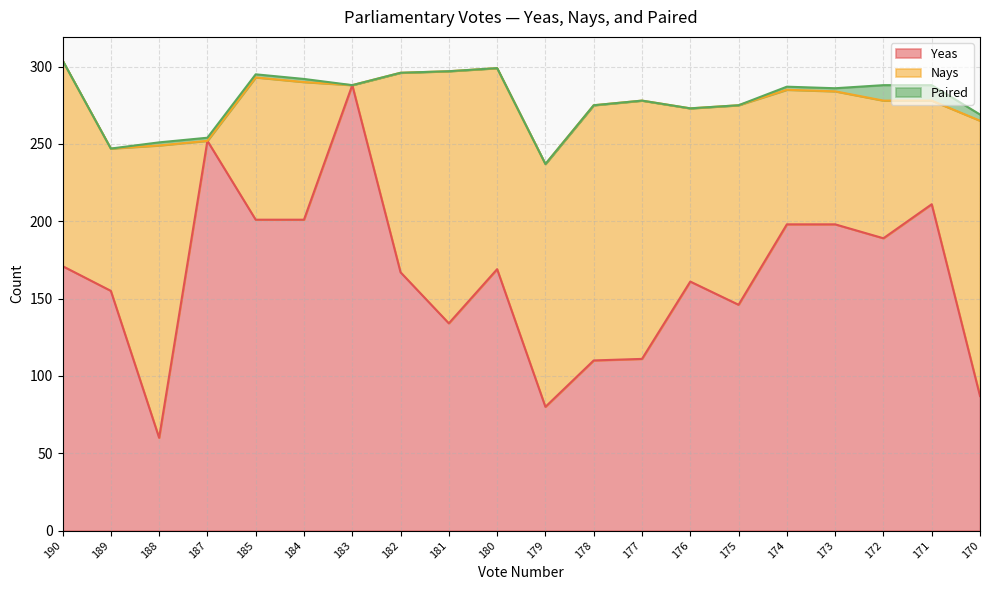

True or false: Nays has more than 2 interior local peaks.

True